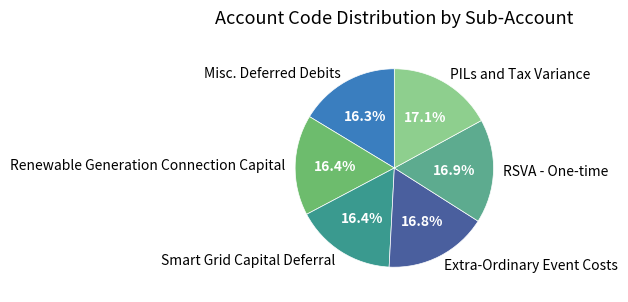

What percentage do Renewable Generation Connection Capital and RSVA - One-time together represent?

33.3%